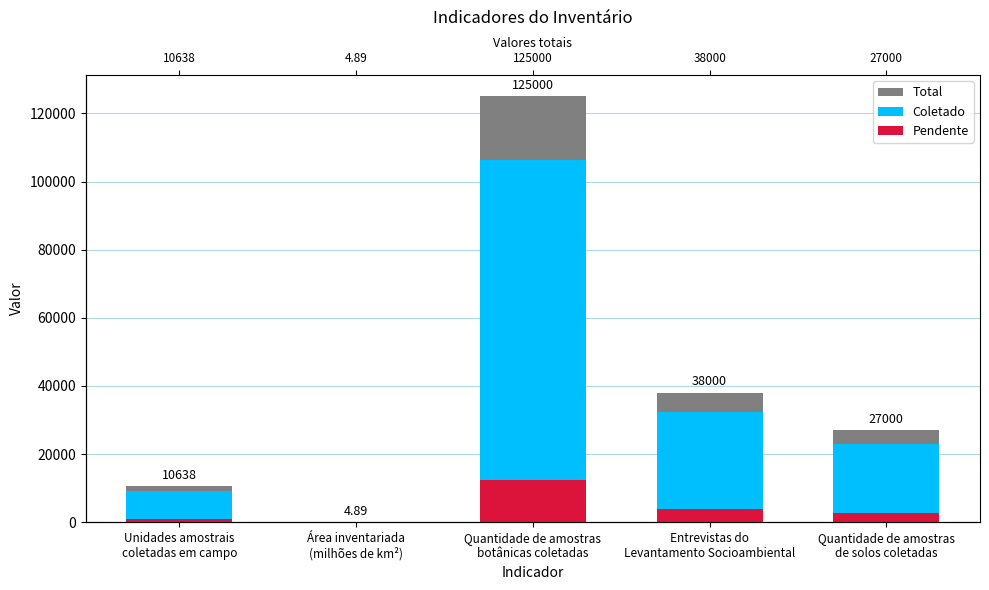

True or false: Coletado has a value of 32300.0 at Entrevistas do
Levantamento Socioambiental.

True